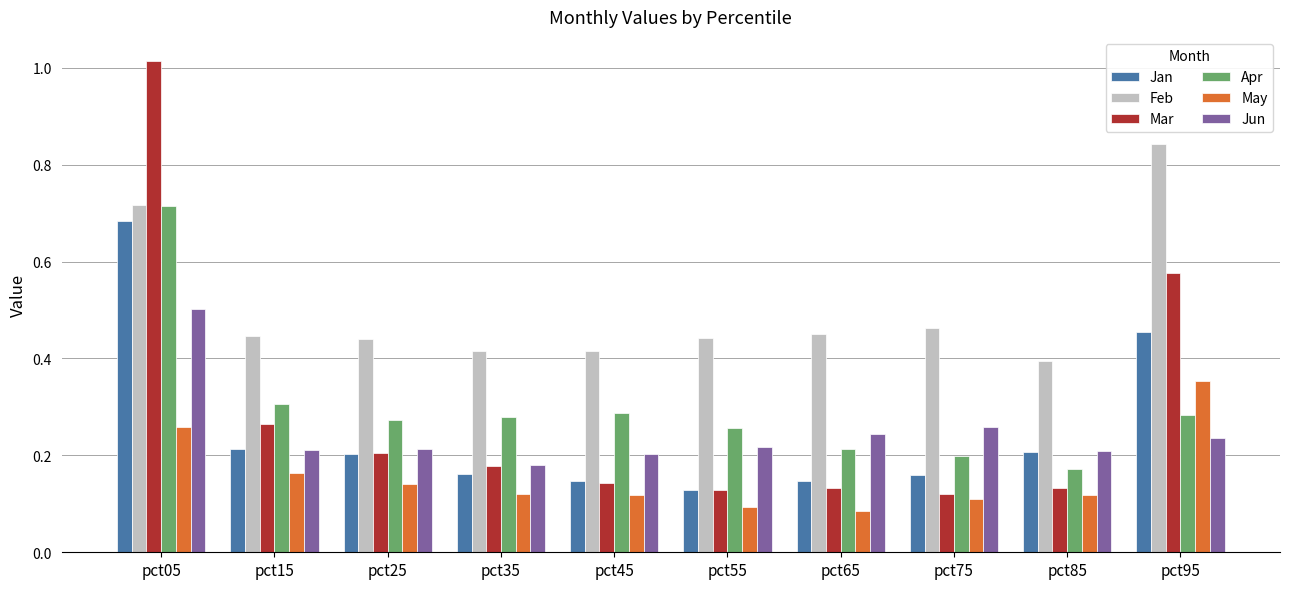

At which category is the sum across all series the highest?

pct05